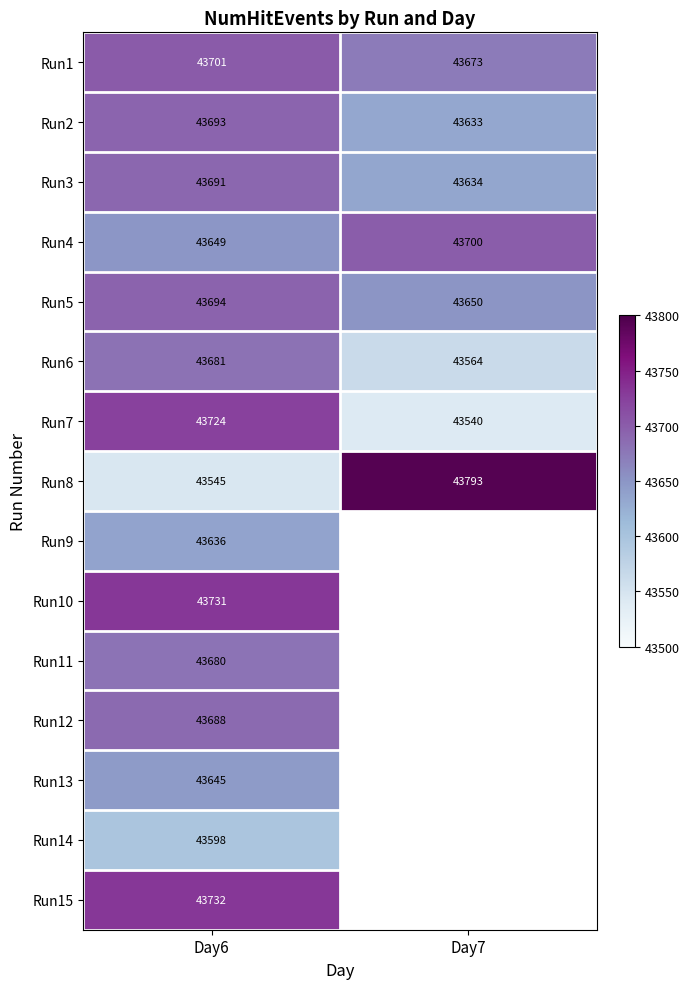

The Run3 series shows 18726.8 at Day7. True or false?

False